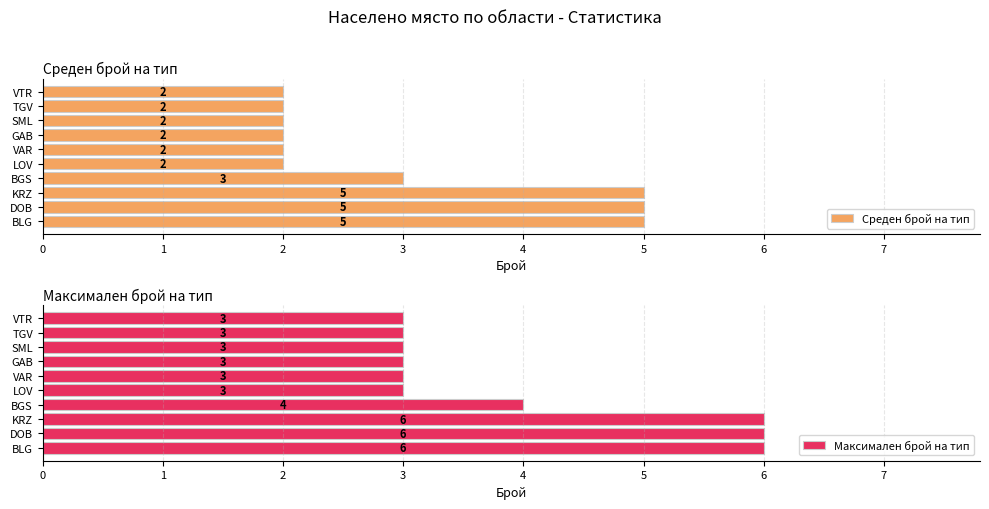

The value of Среден брой на тип at BLG is 3. True or false?

False